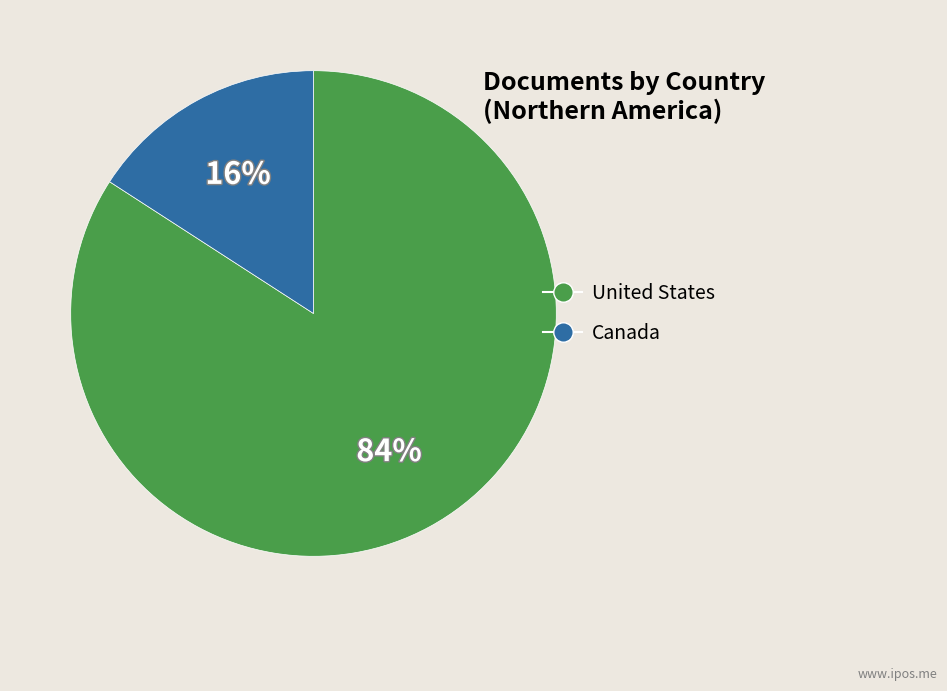

What is the largest slice in the pie chart?

United States